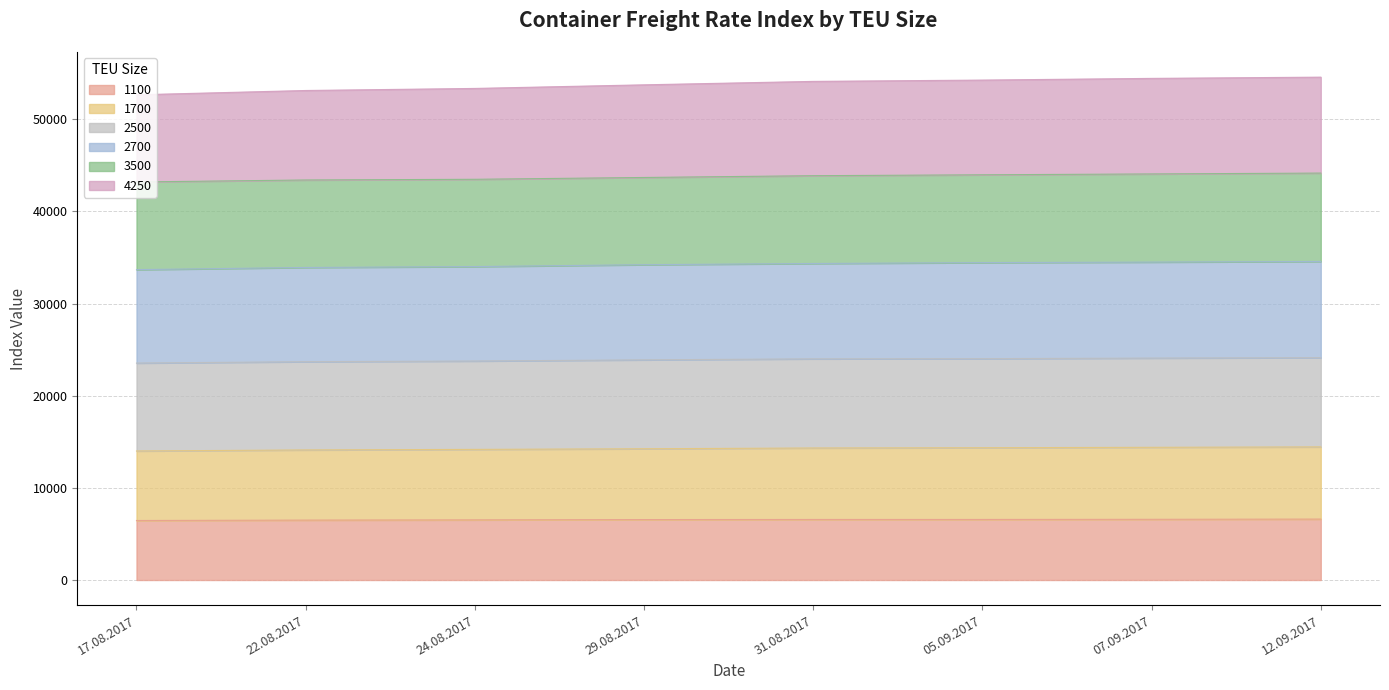

How many lines are shown in the chart?

6